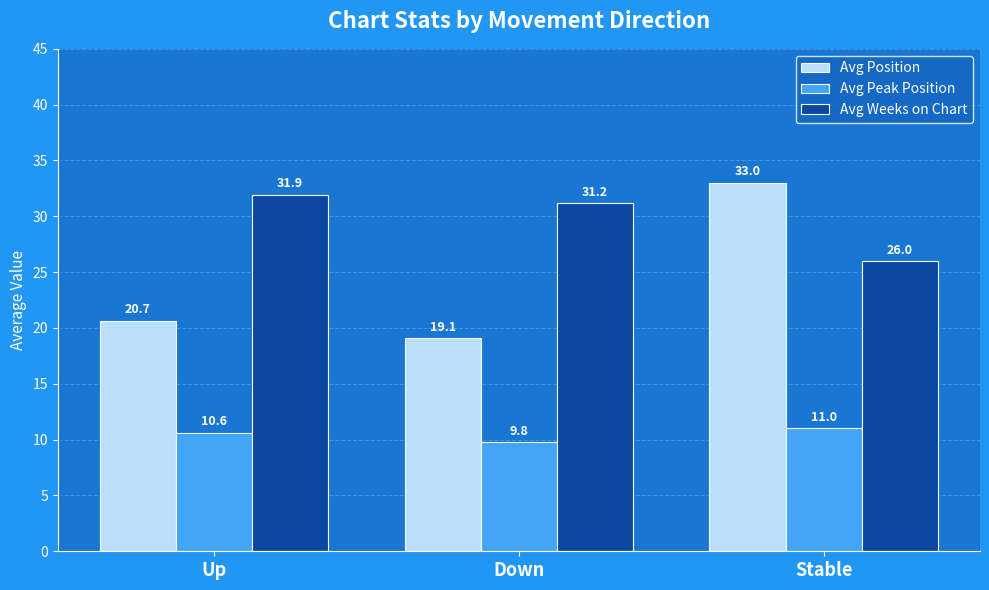

What is the total value across all series at Stable?

70.0